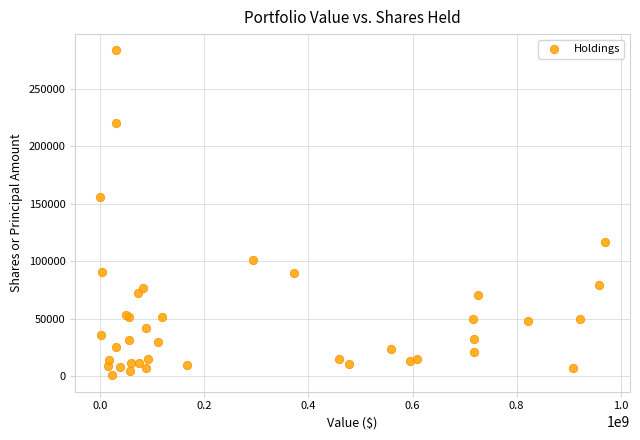

What Y value in the scatter plot is closest to 141850?

155352